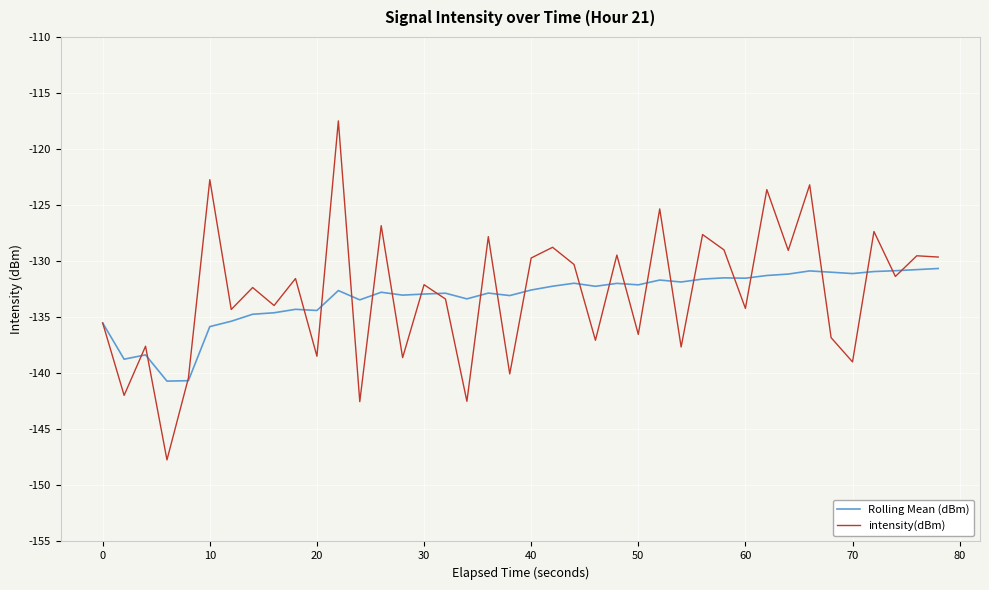

What are all the series names shown in the legend?

Rolling Mean (dBm), intensity(dBm)